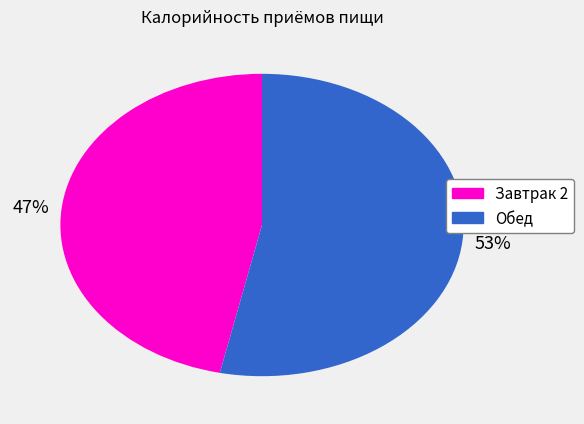

To the nearest percent, what is the average slice percentage?

50%